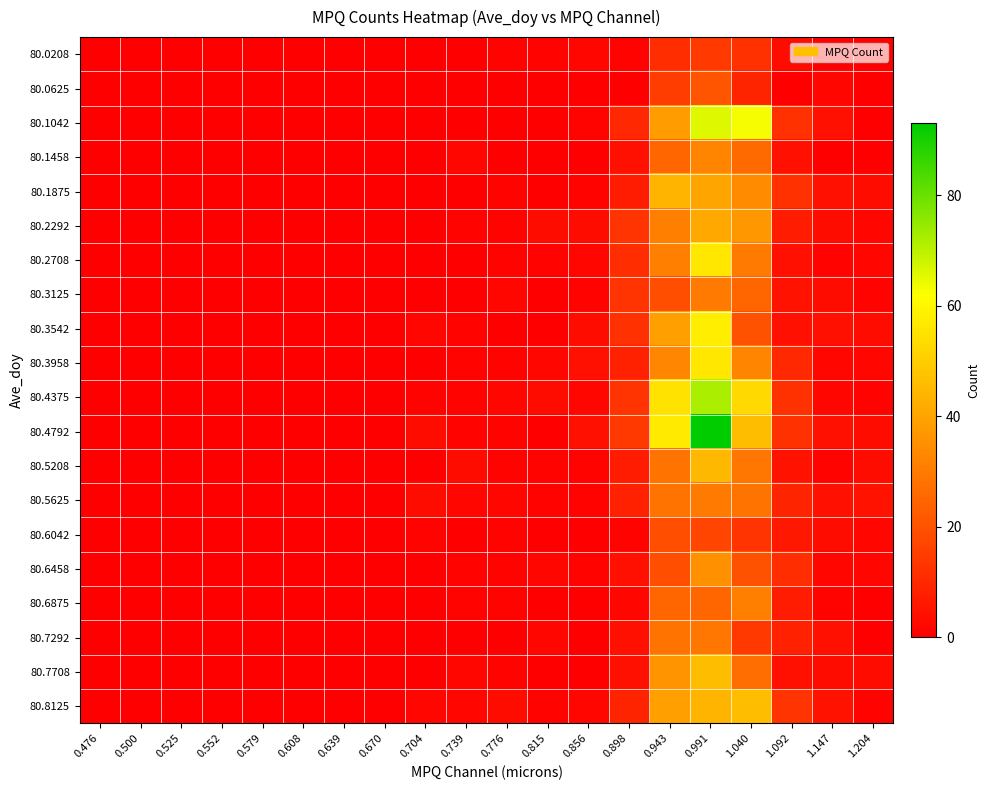

Rank the series by their maximum value, from highest to lowest.

80.4792, 80.4375, 80.1042, 80.3542, 80.2708, 80.3958, 80.7708, 80.8125, 80.5208, 80.1875, 80.2292, 80.6458, 80.1458, 80.6875, 80.3125, 80.5625, 80.7292, 80.0625, 80.6042, 80.0208